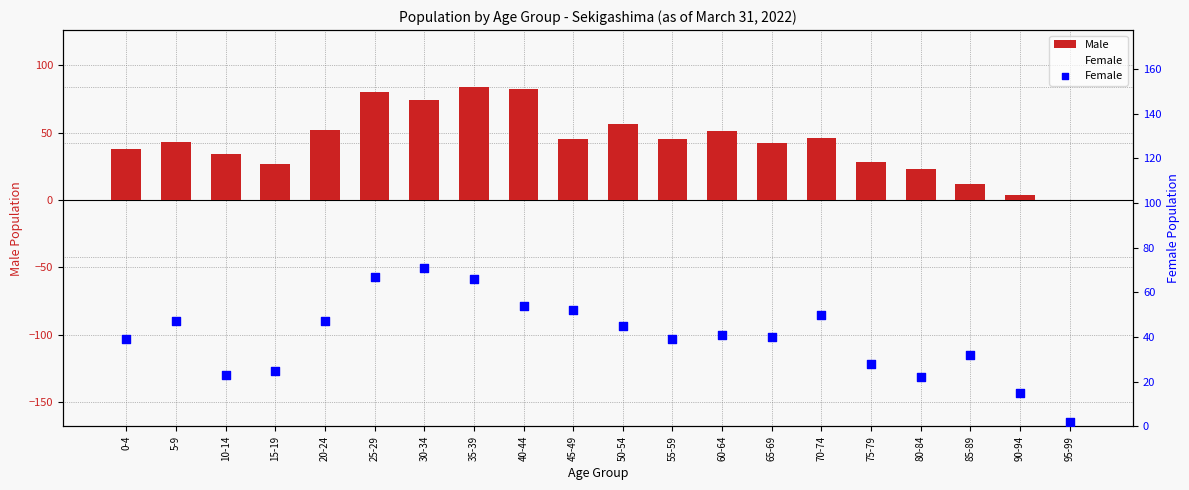

At which category is the sum across all series the highest?

35-39